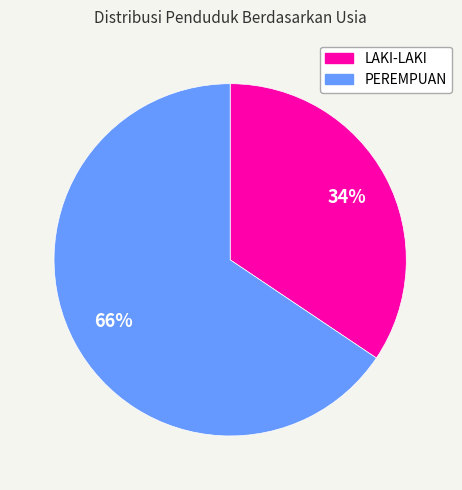

Is LAKI-LAKI the majority of the pie?

No